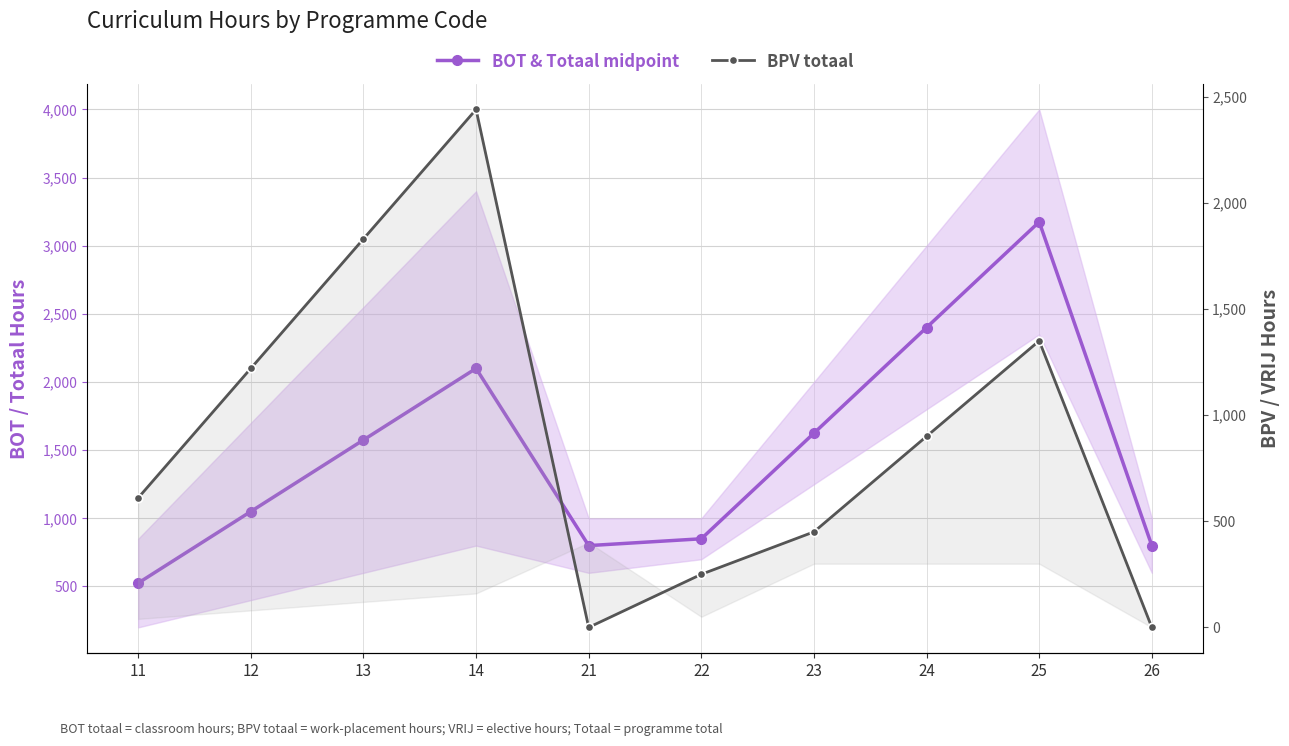

How many interior local valleys does the BPV totaal series have?

1